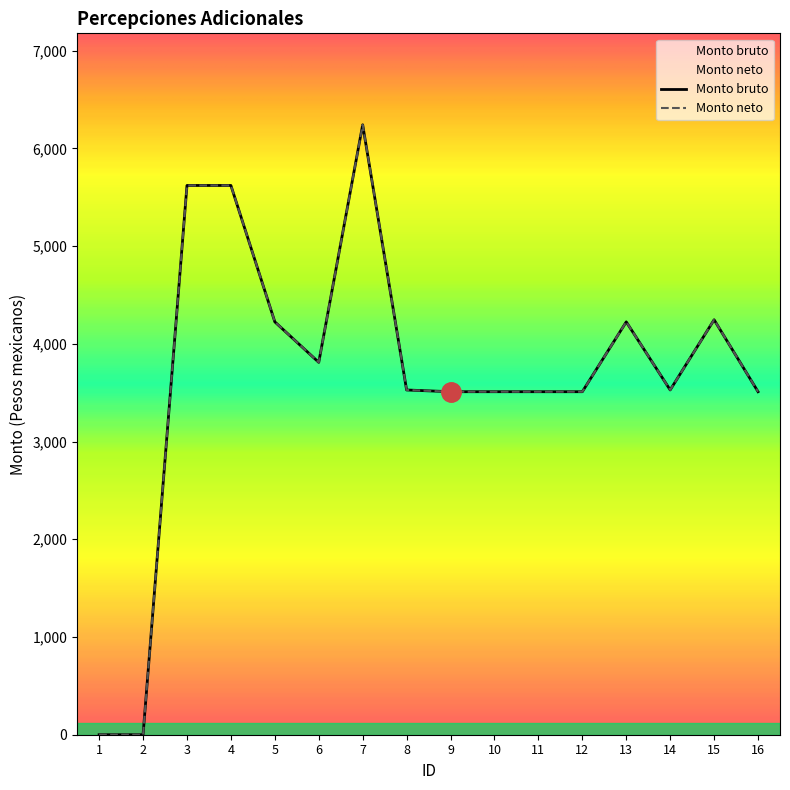

Reading left to right, extract all data points from this chart.

Monto bruto: 0.0	0.0	5620.7	5620.7	4224.9	3810.6	6241.3	3527.8	3510.2	3510.2	3510.2	3510.2	4224.9	3528.3	4246.1	3510.2
Monto neto: 0.0	0.0	5620.7	5620.7	4224.9	3810.6	6241.3	3527.8	3510.2	3510.2	3510.2	3510.2	4224.9	3528.3	4246.1	3510.2